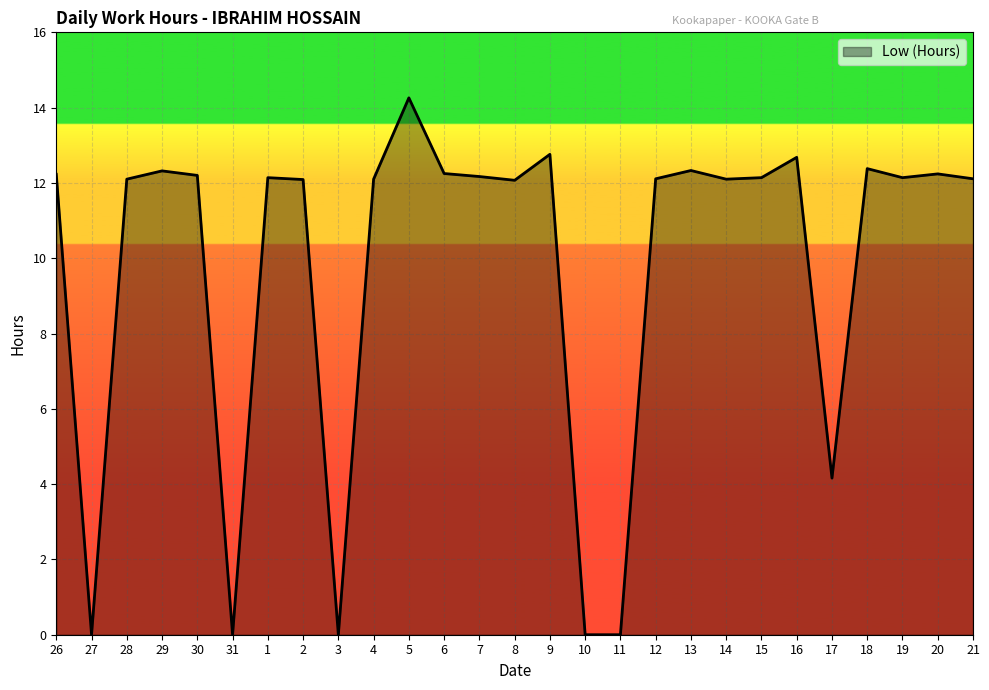

At which category does the chart reach its peak across all series?

5